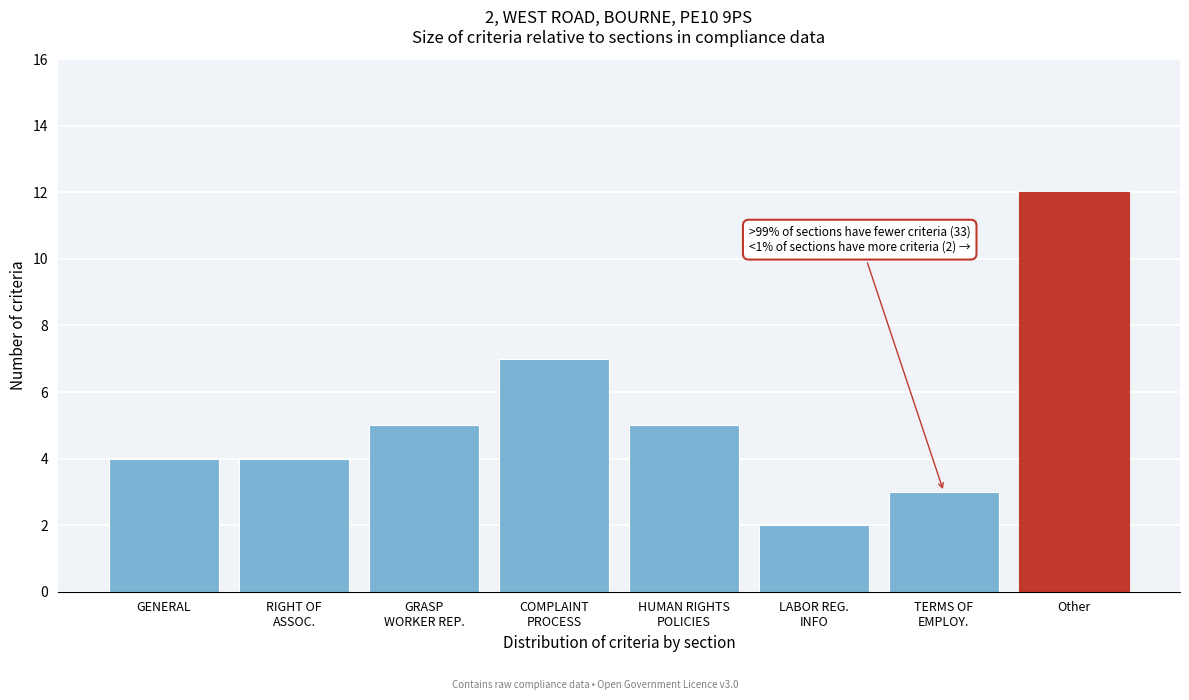

Reading left to right, what are all the values shown in this chart?

4	4	5	7	5	2	3	12